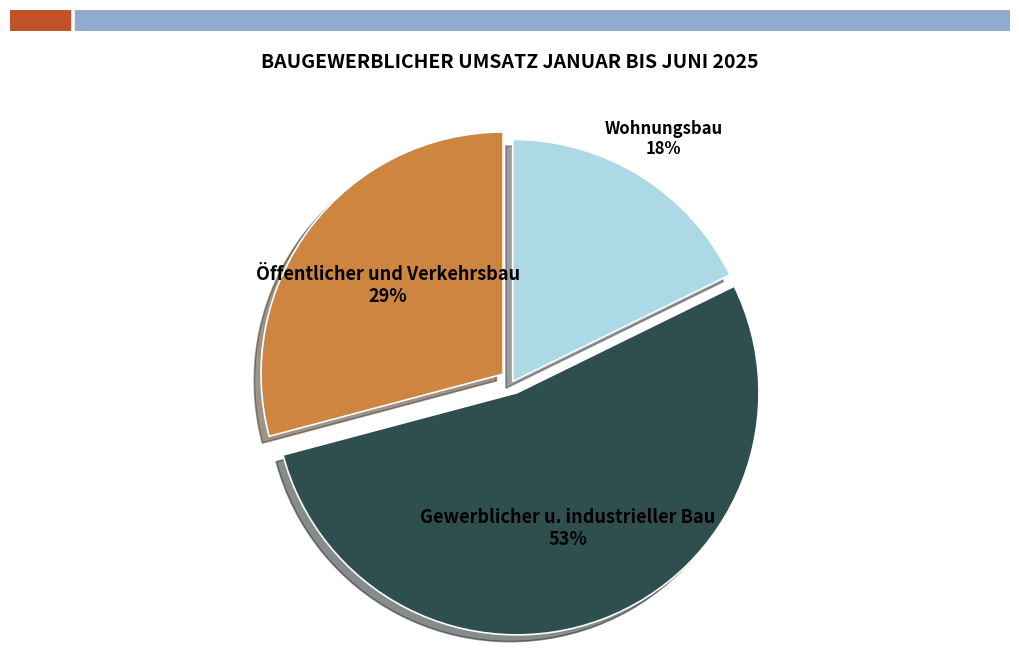

Does Wohnungsbau represent more than half of the total?

No